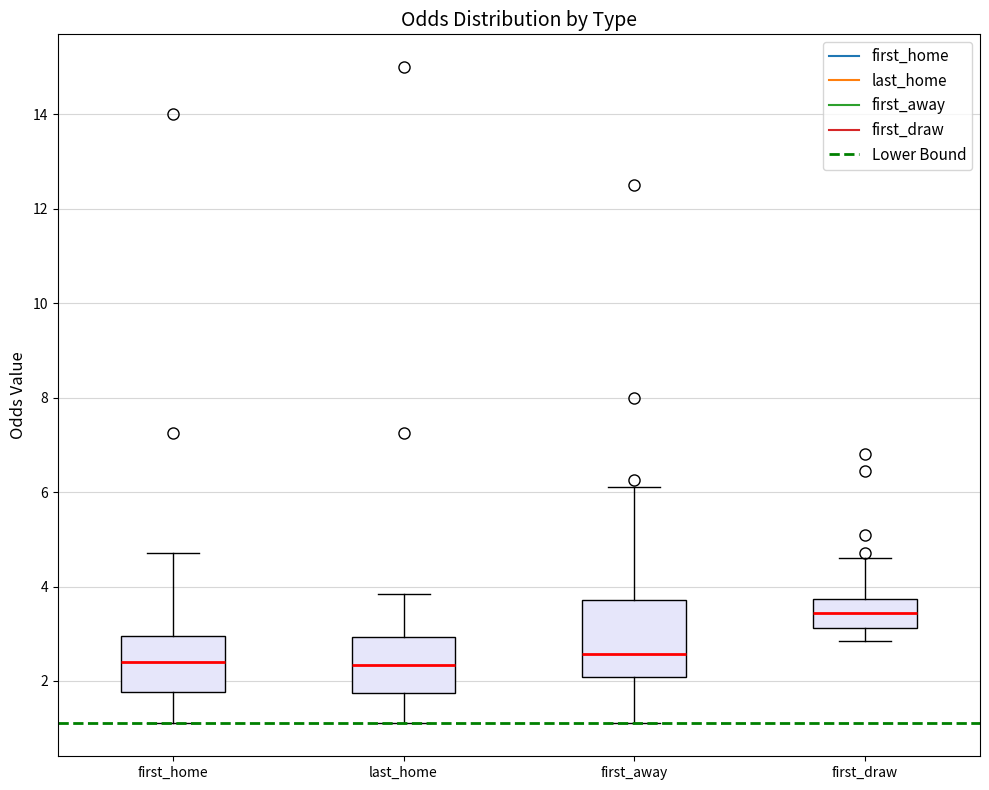

Where does the lower whisker of the box for first_draw end on the y-axis? The values are not printed on the chart, so give them approximately, as read against the axis.

2.8